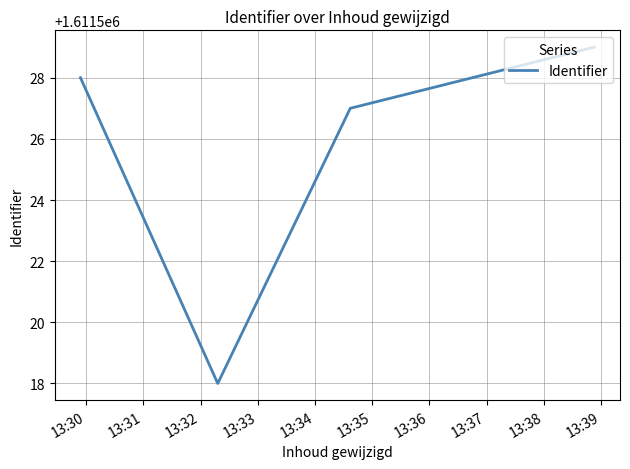

What is the difference between the second highest and minimum values?

10